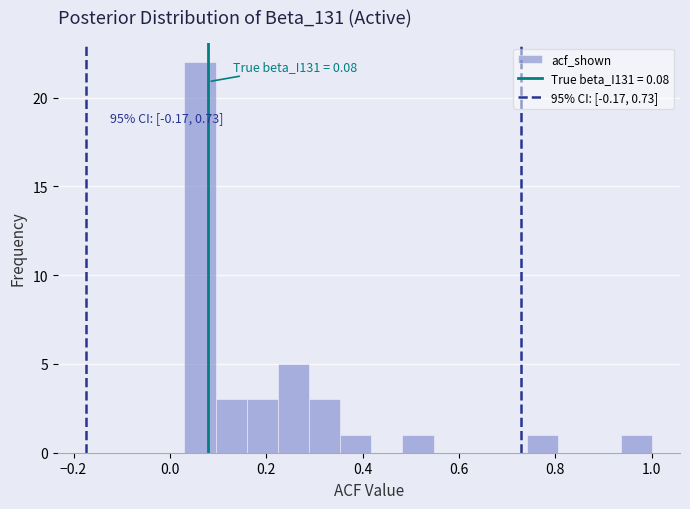

Read against the x-axis, roughly where is the centre of the tallest bar?

0.06